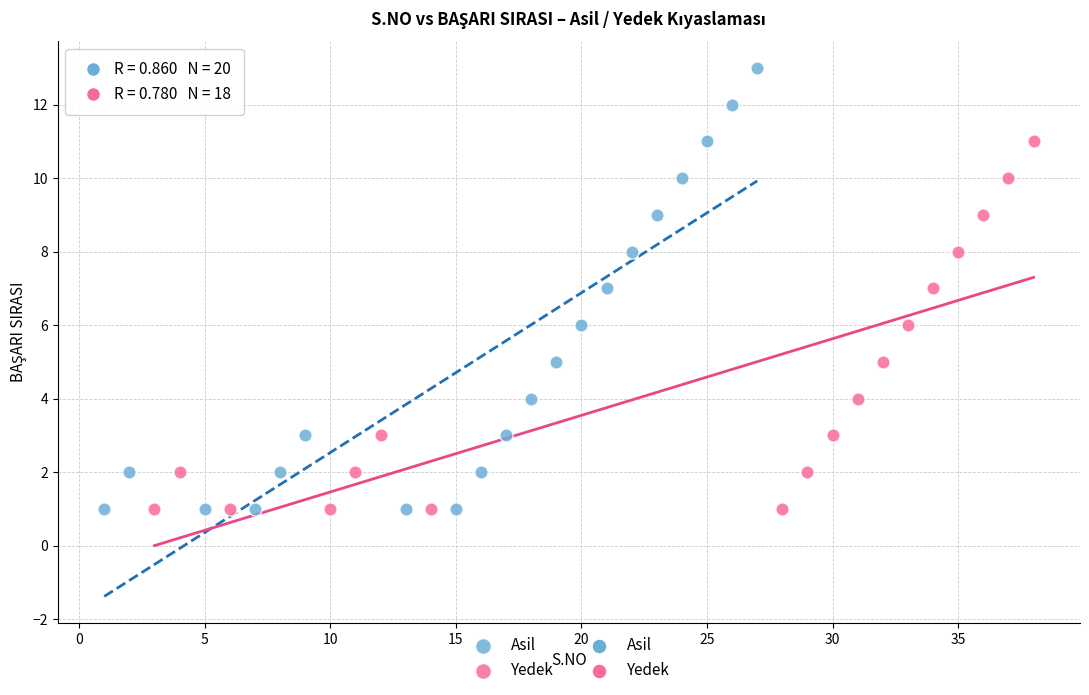

Which series has the largest Y range (max minus min)?

Asil